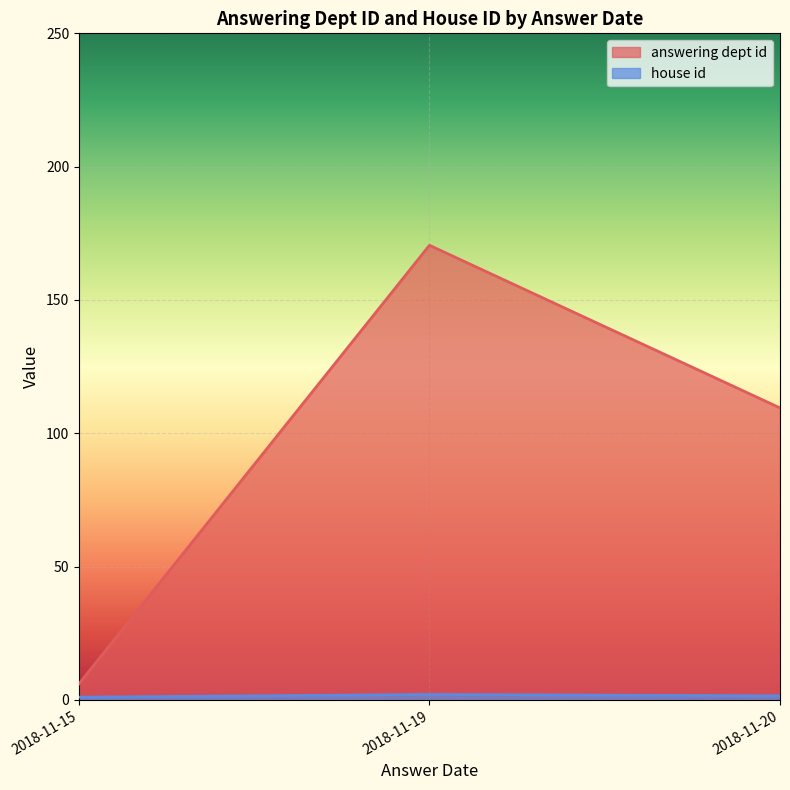

True or false: house id has a value of 2 at 2018-11-19.

True